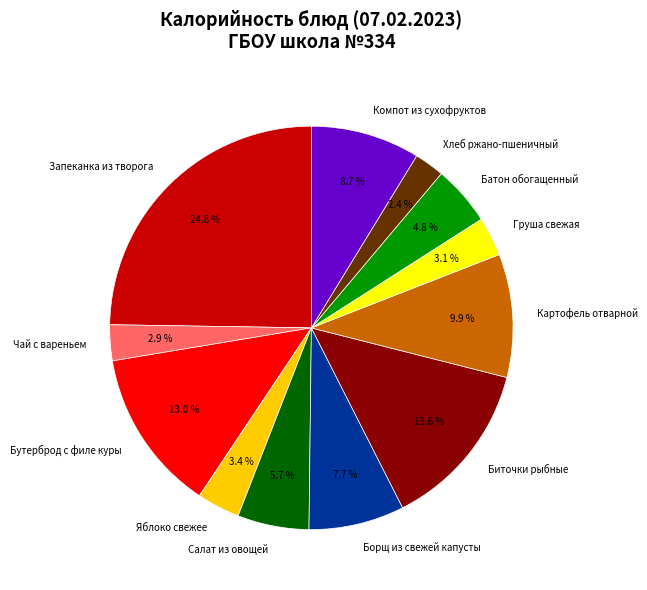

What portion of the pie excludes Яблоко свежее?

96.6%